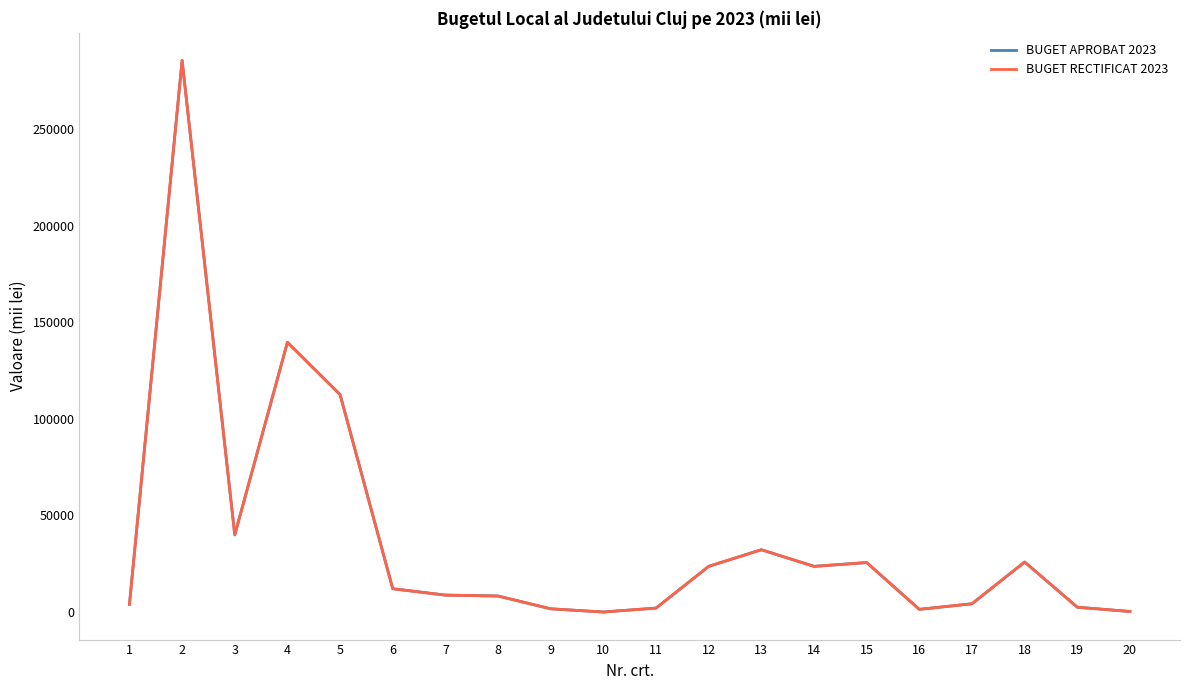

Reading left to right, what are all the values shown in this chart?

BUGET APROBAT 2023: 1=4000	2=285412	3=39957	4=139569	5=112530	6=12079	7=8782	8=8315	9=1688	10=39	11=2061	12=23653	13=32258	14=23655	15=25619	16=1420	17=4300	18=25900	19=2518	20=300
BUGET RECTIFICAT 2023: 1=4000	2=285412	3=39957	4=139569	5=112530	6=12079	7=8782	8=8315	9=1688	10=39	11=2061	12=23653	13=32258	14=23655	15=25619	16=1420	17=4300	18=25900	19=2518	20=300